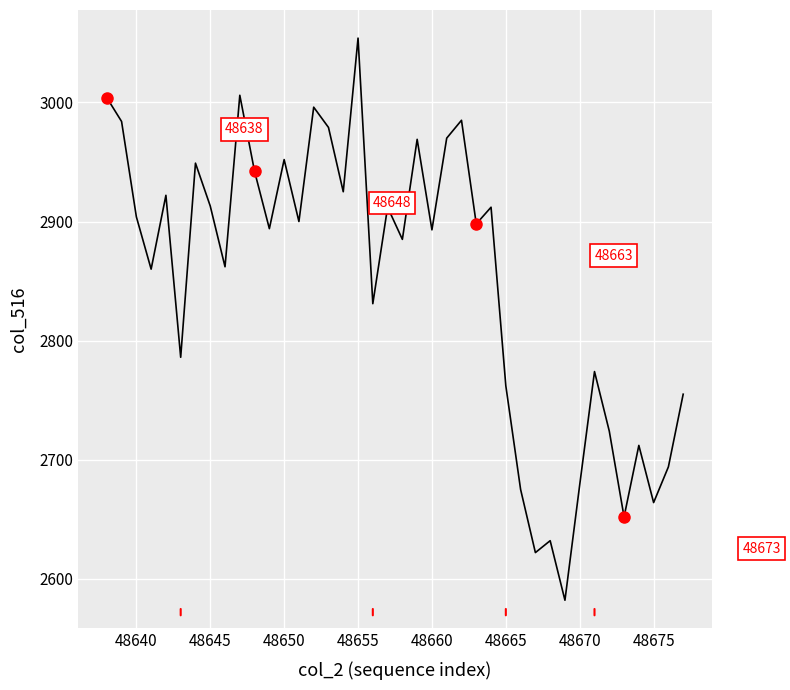

What is the maximum value shown in the chart?

3054